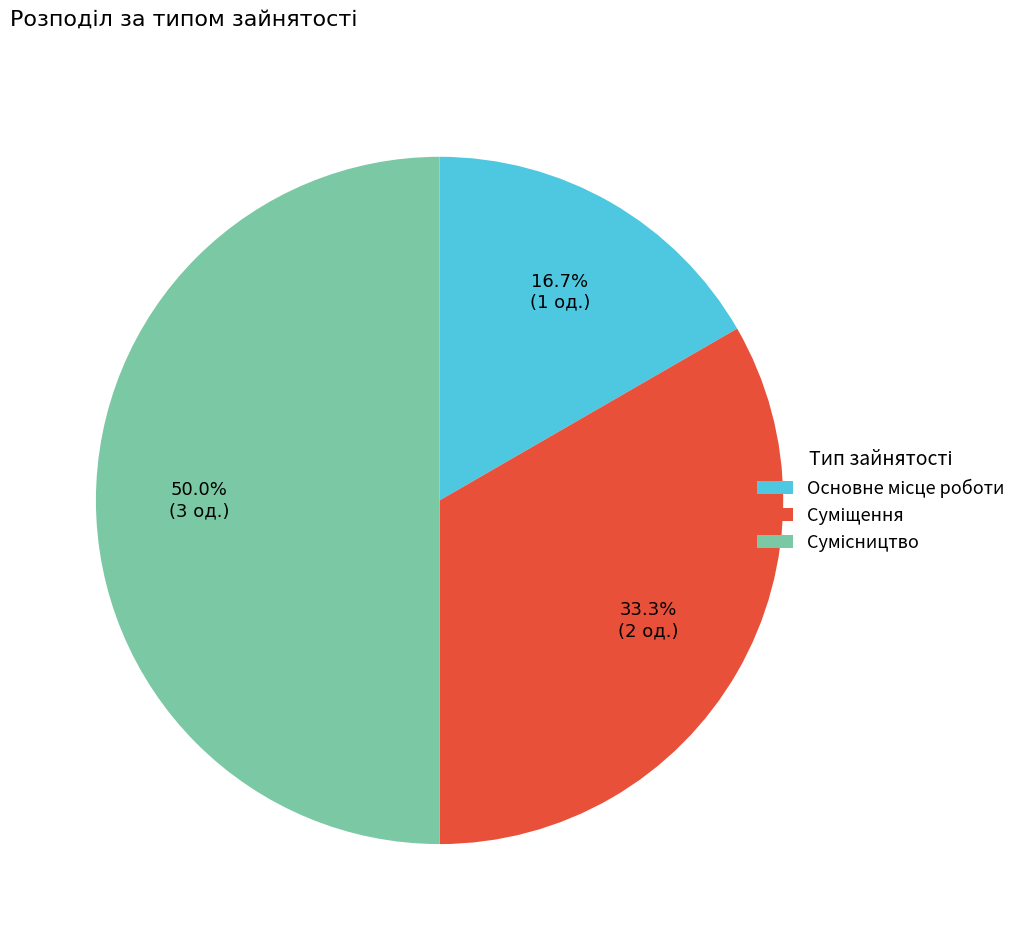

To the nearest percent, what is the average slice percentage?

33%